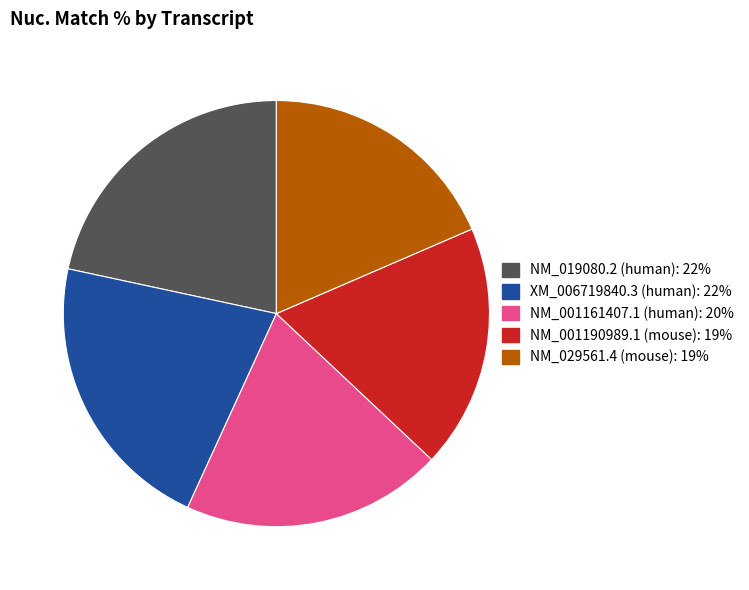

Is there any slice that represents more than half of the pie?

No